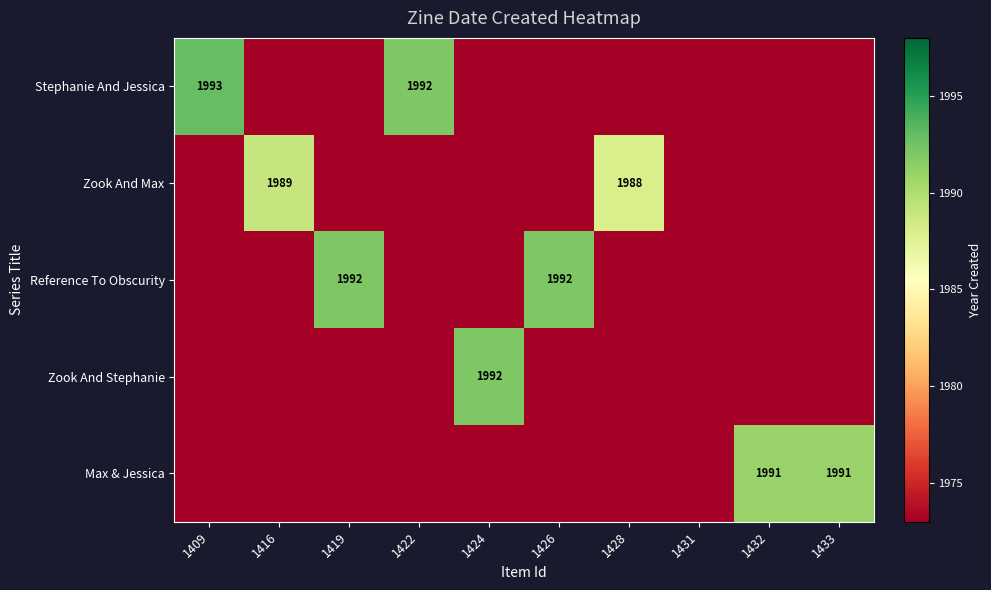

The Reference To Obscurity series shows 1992 at 1426. True or false?

True